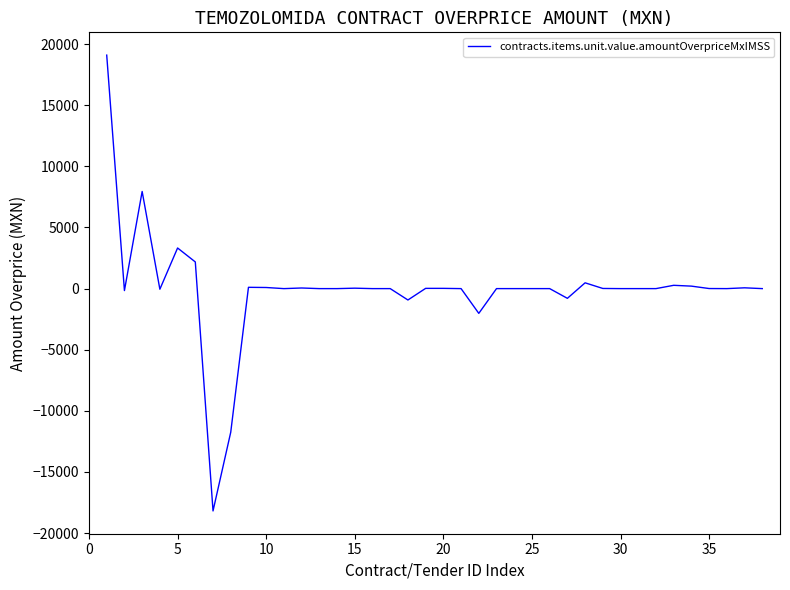

What is the maximum value shown in the chart?

19101.6